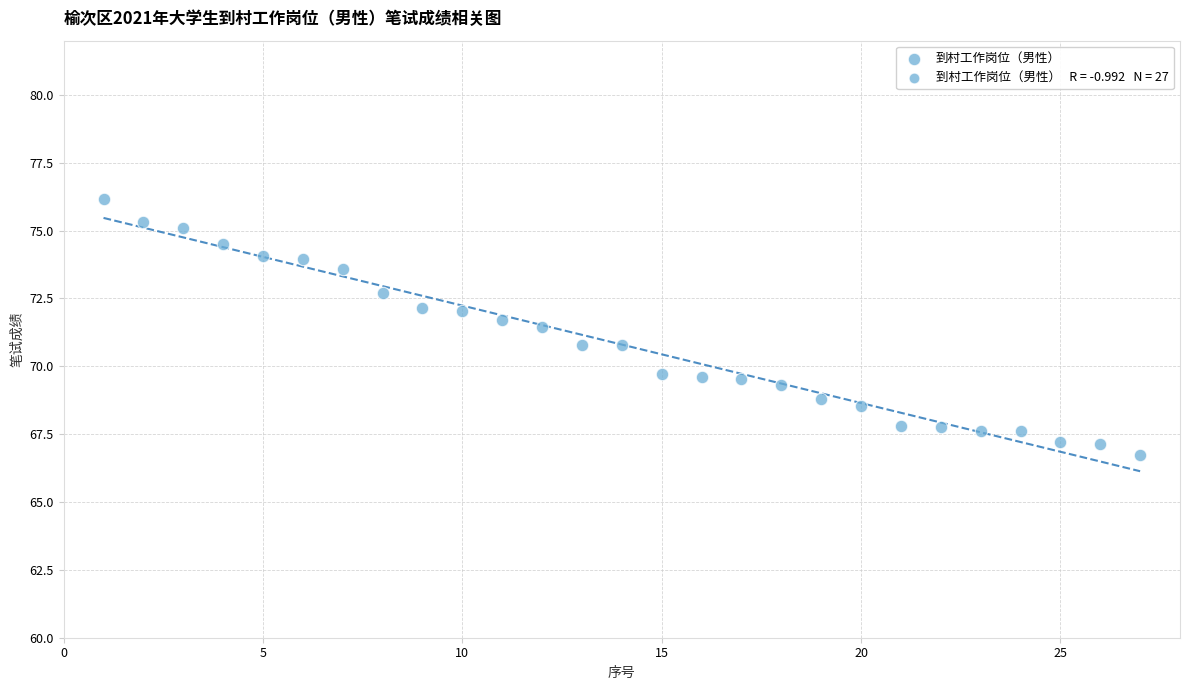

What is the range of X values (max minus min)?

26.0